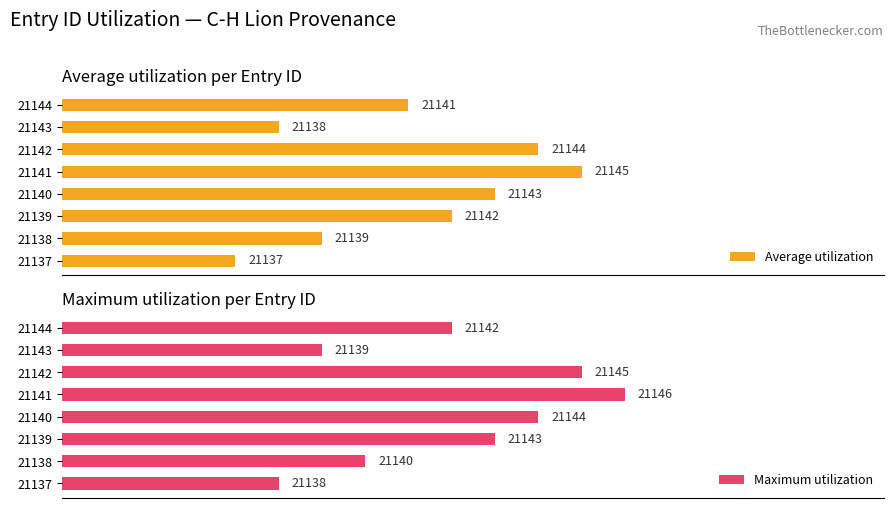

What are all the series names shown in the legend?

Average utilization, Maximum utilization